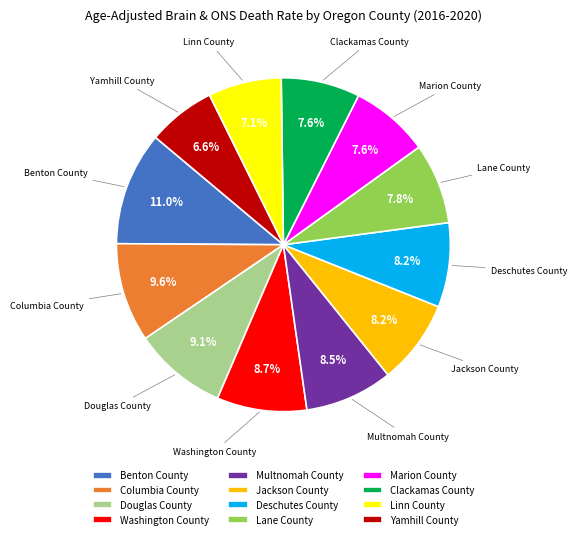

Combined, do Yamhill County and Marion County account for over 50%?

No